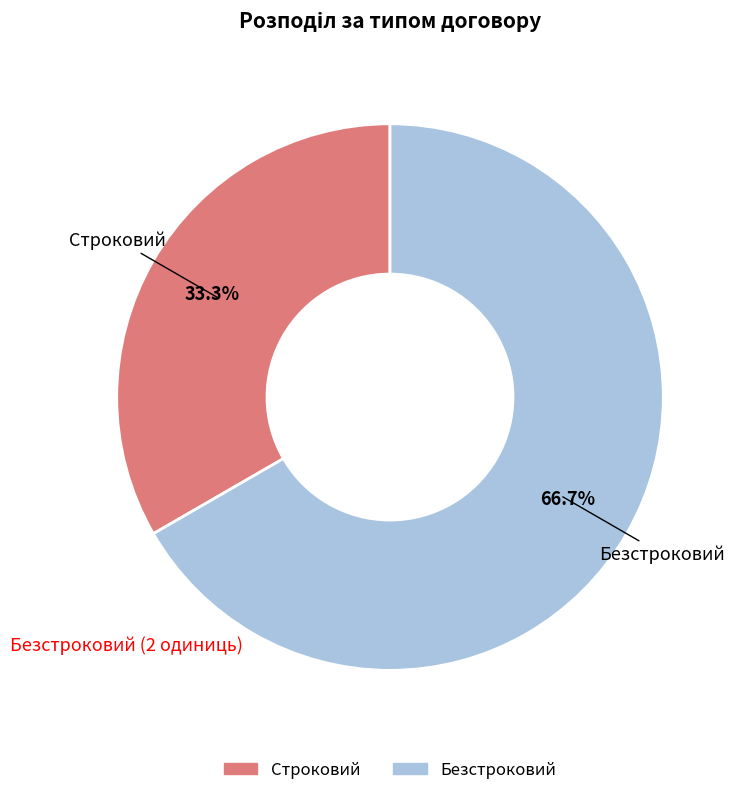

Count the number of slices in the pie.

2